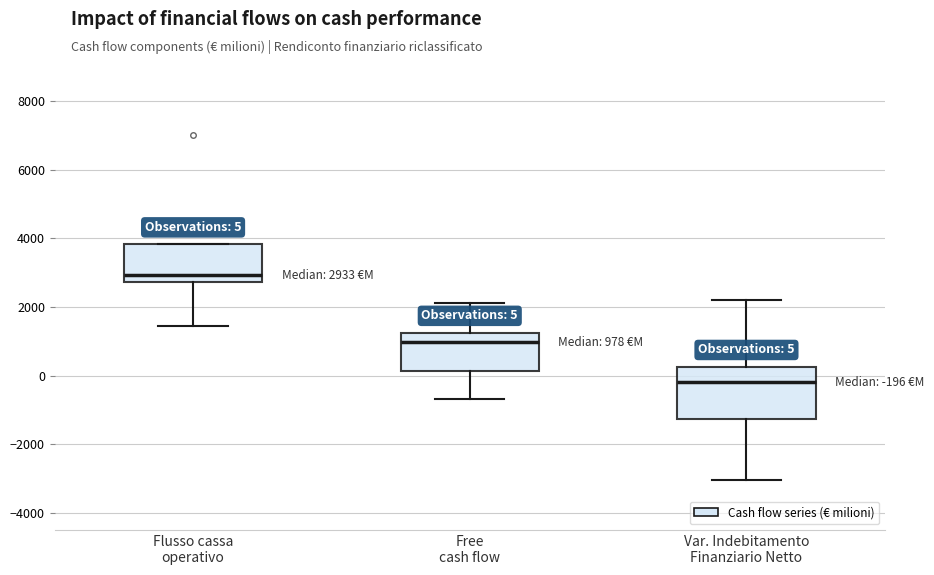

Which box has the highest median line?

Flusso cassa operativo